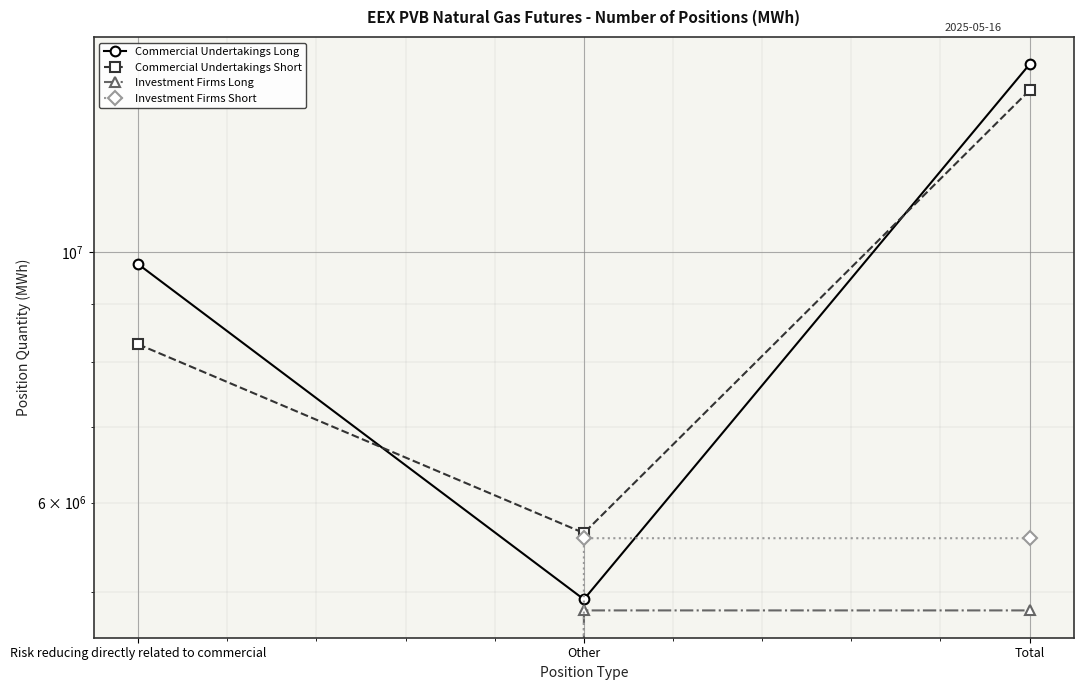

Which label corresponds to the smallest value in the chart?

Risk reducing directly related to commercial